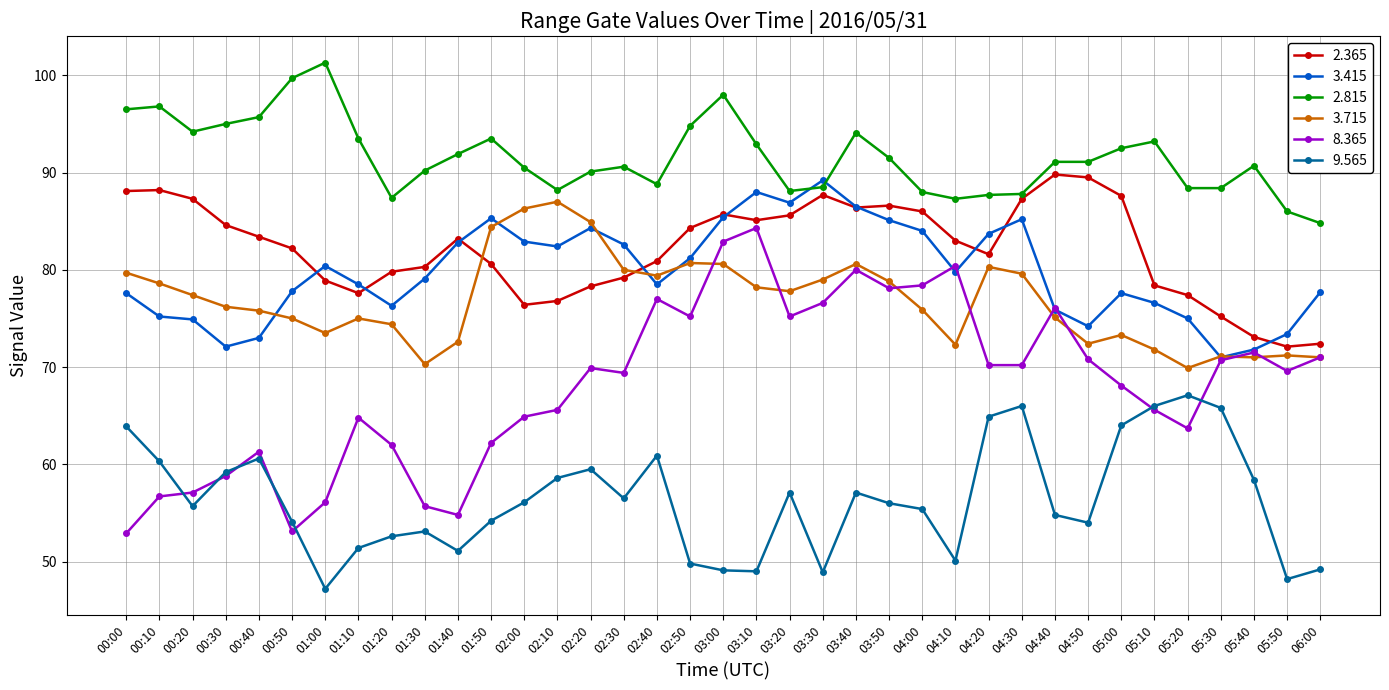

True or false: 3.715 and 9.565 intersect in this chart.

False